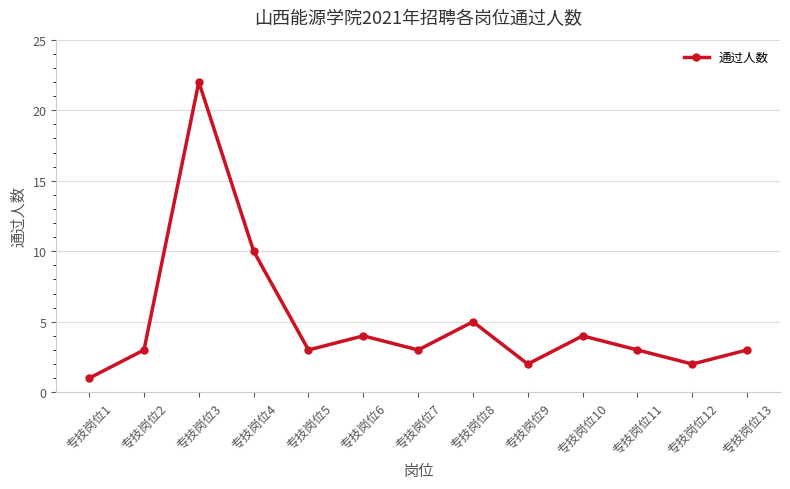

Does the chart display data point markers on the line(s)?

Yes